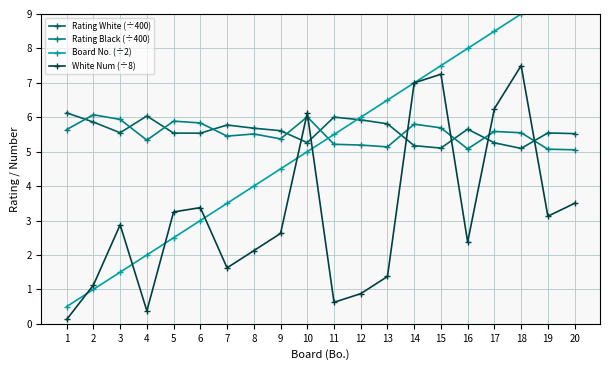

True or false: Rating White (÷400) has a value of 5.6 at 9.

True